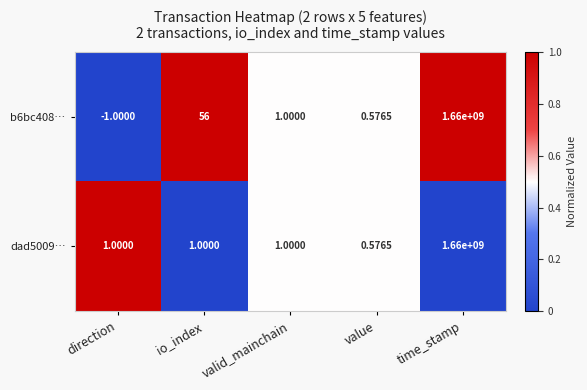

Which category has the highest value in the dad5009… series?

time_stamp